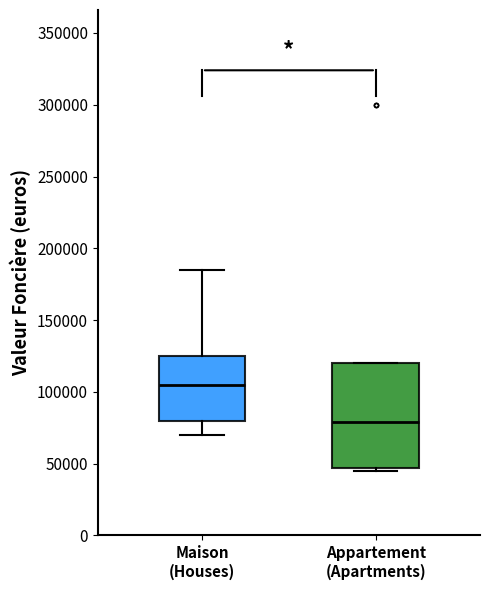

Which box is the tallest, from its lower edge to its upper edge?

Appartement (Apartments)